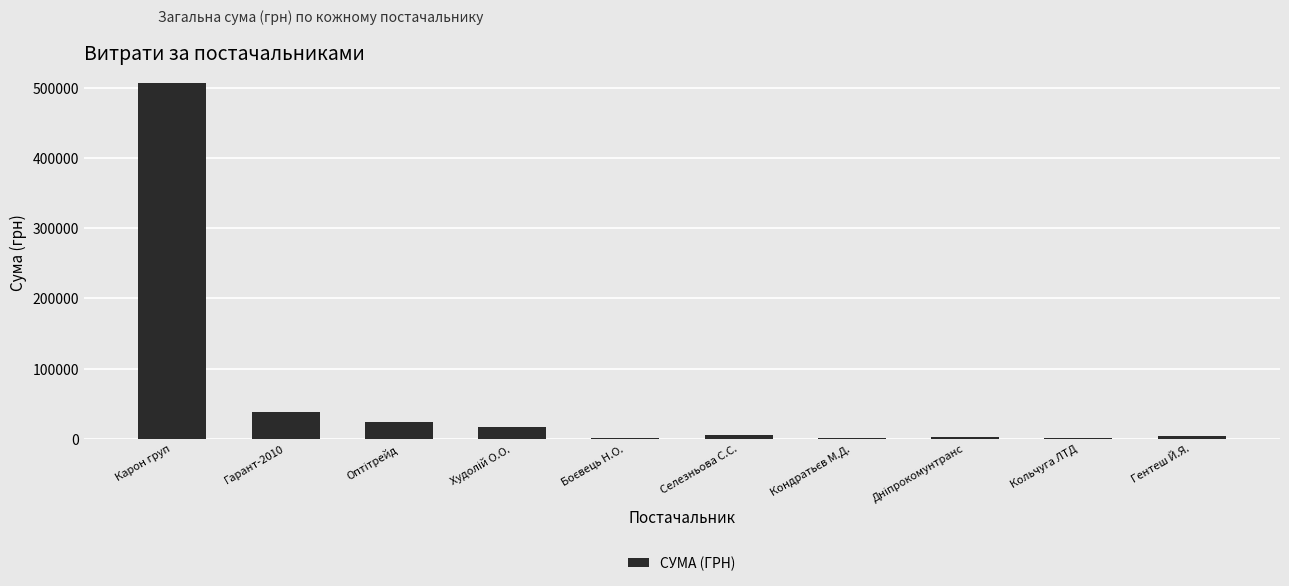

What is the change in value from Карон груп to Гарант-2010?

-469299.4